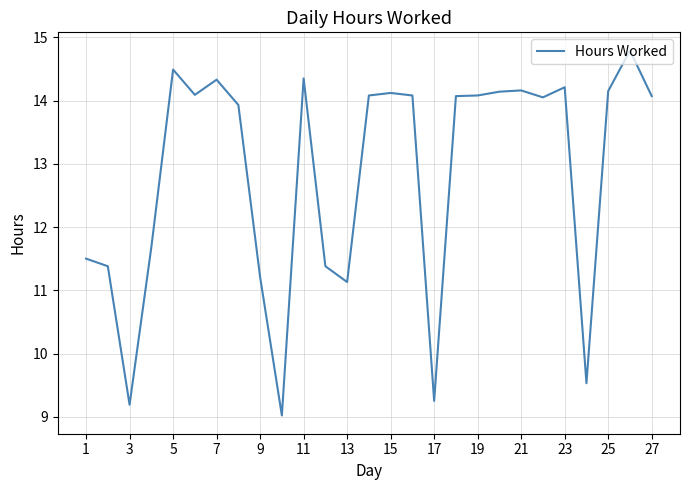

What is the maximum value shown in the chart?

14.8